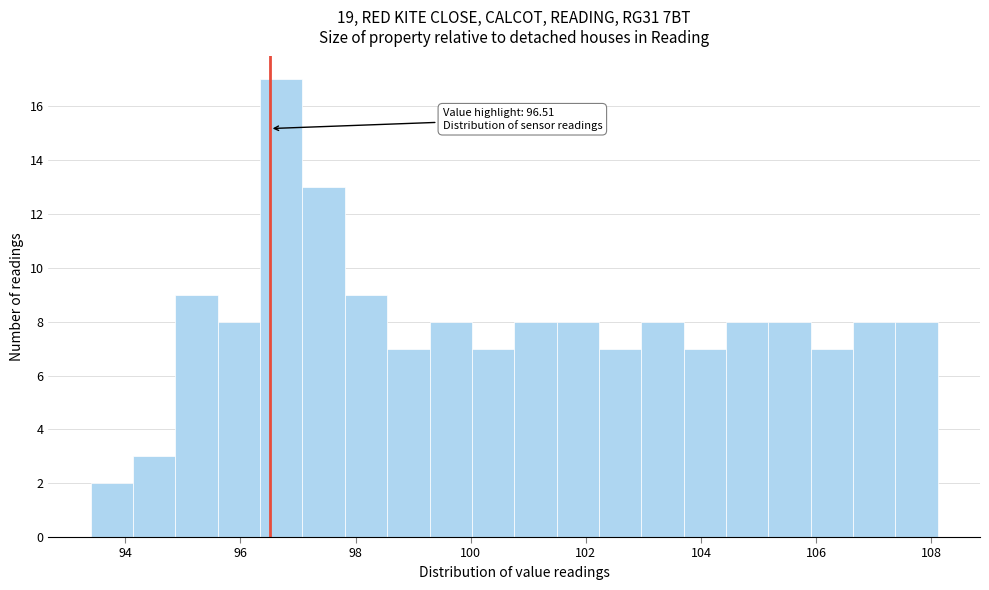

Read against the x-axis, roughly where is the centre of the tallest bar?

96.8